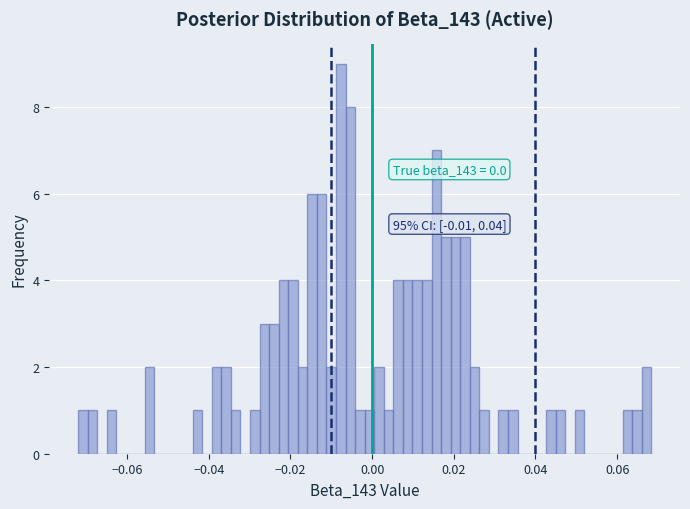

Around what value on the x-axis is the tallest bar? Give the approximate position of its centre, as read against the axis.

-0.008